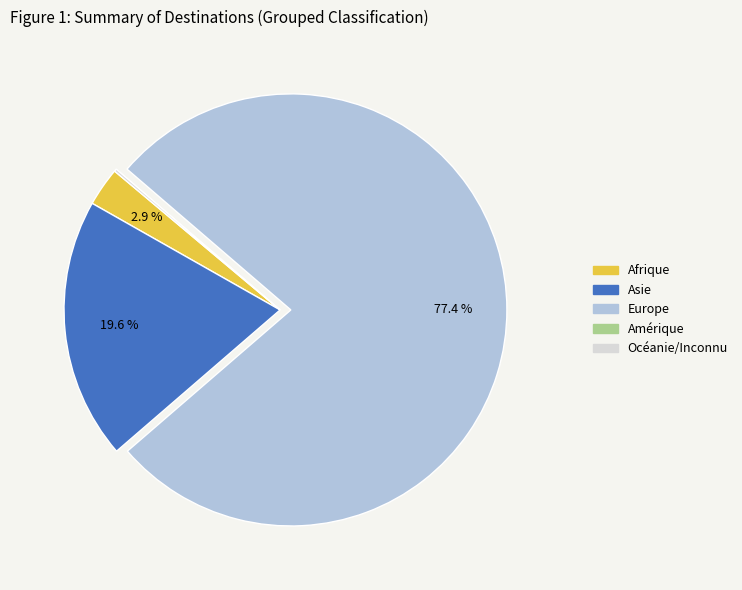

Which has a higher value, Asie or Afrique?

Asie